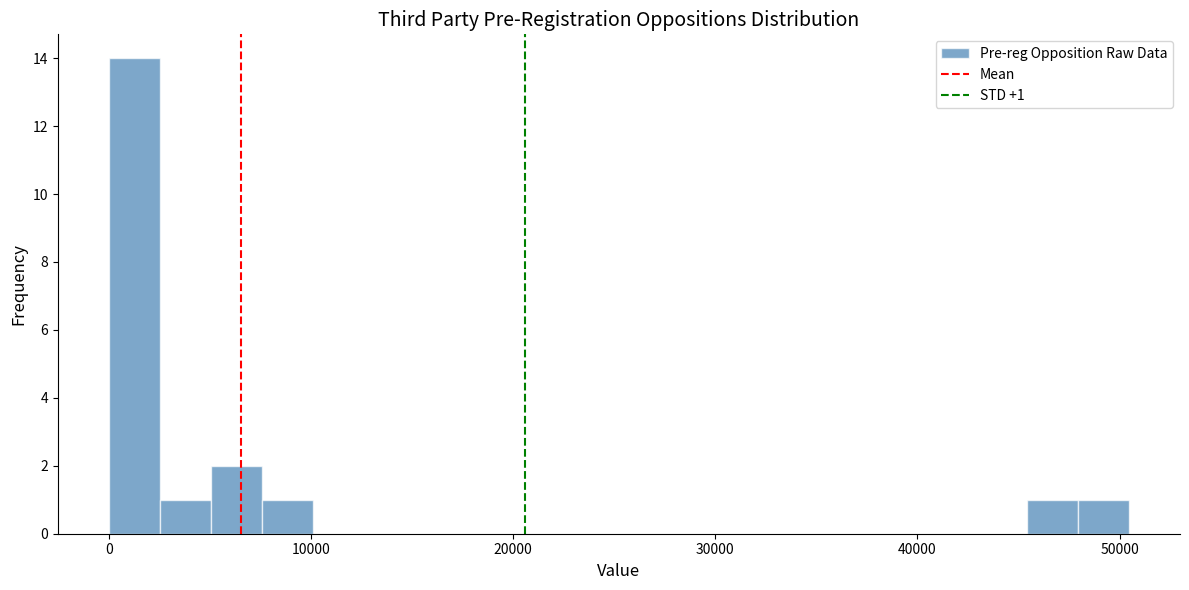

Around what value on the x-axis is the tallest bar? Give the approximate position of its centre, as read against the axis.

1000